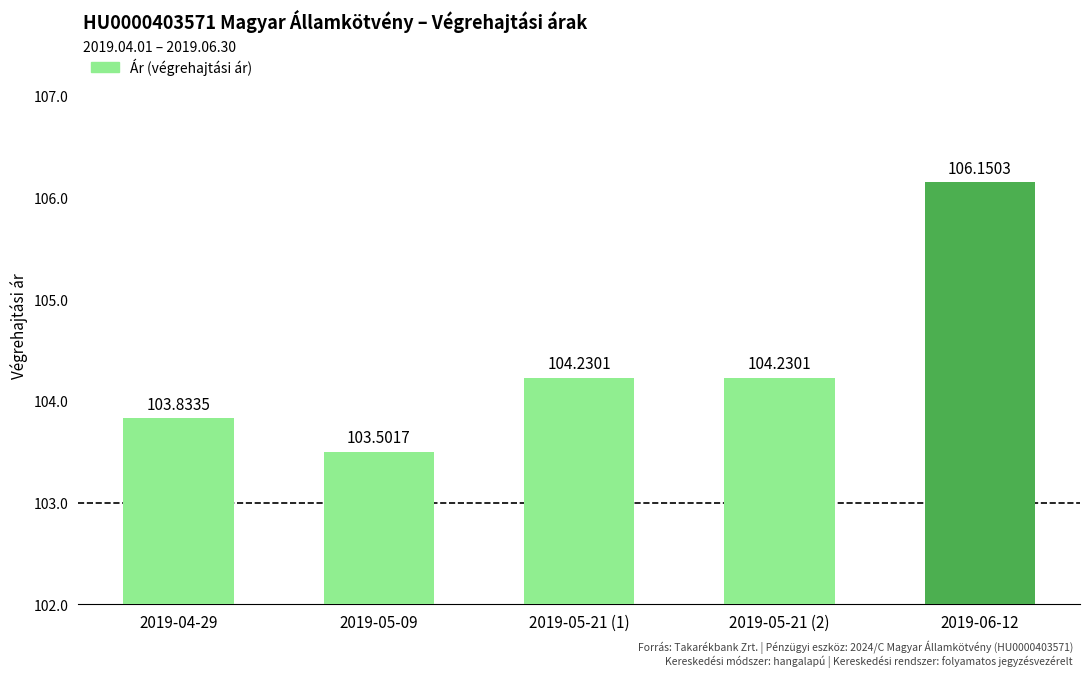

How many bars are there in total?

5